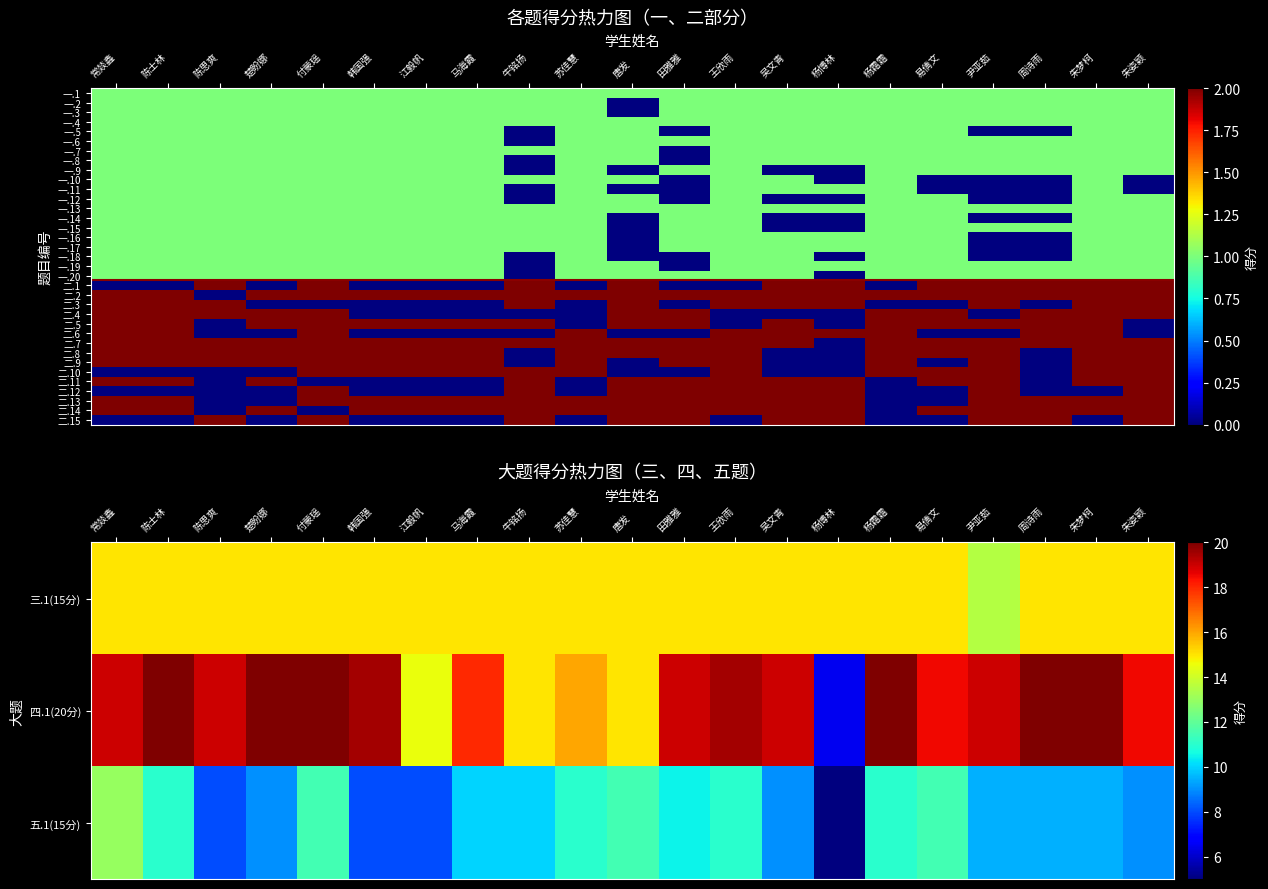

How many categories are shown in the chart?

21